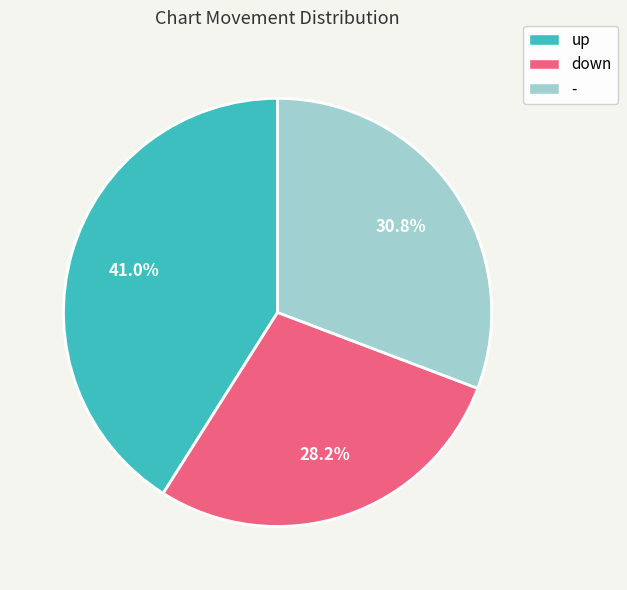

To the nearest percent, what portion does - represent?

31%